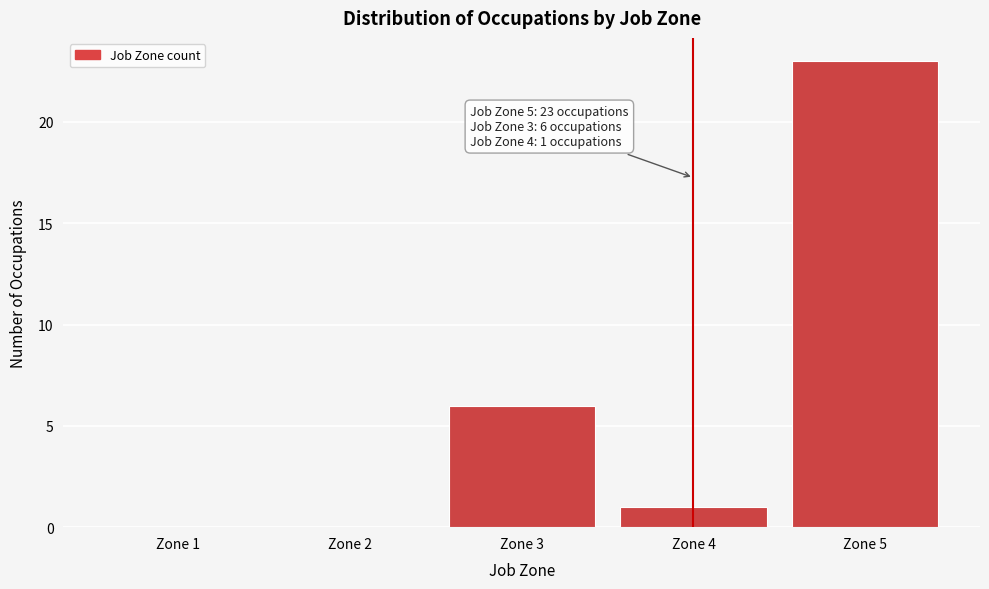

Reading left to right, extract all data points from this chart.

Zone 1=0	Zone 2=0	Zone 3=6	Zone 4=1	Zone 5=23